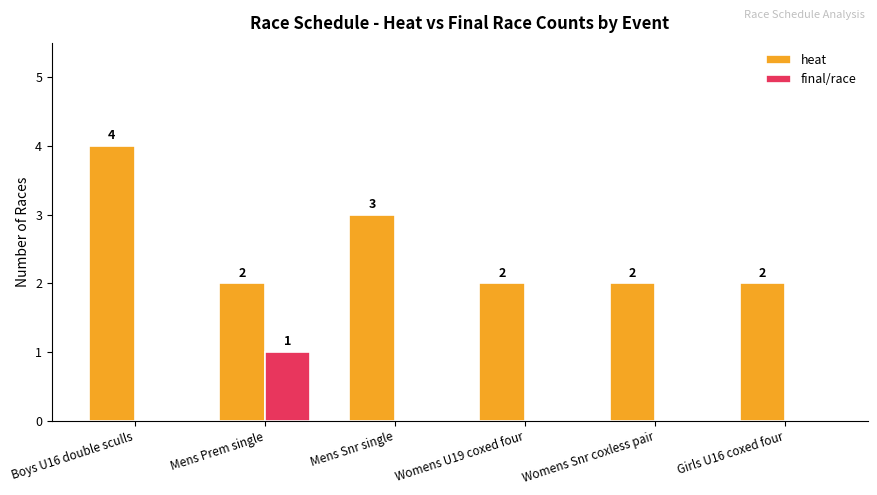

Which series has the largest total across all categories?

heat